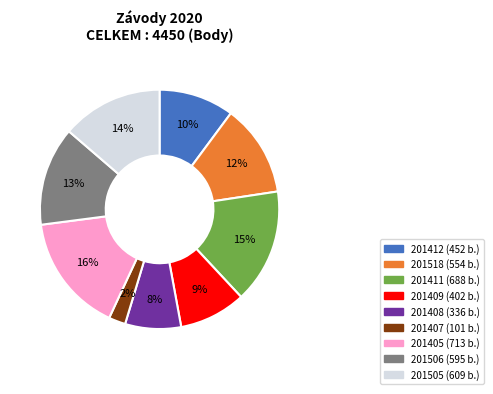

What is the largest slice in the pie chart?

201405